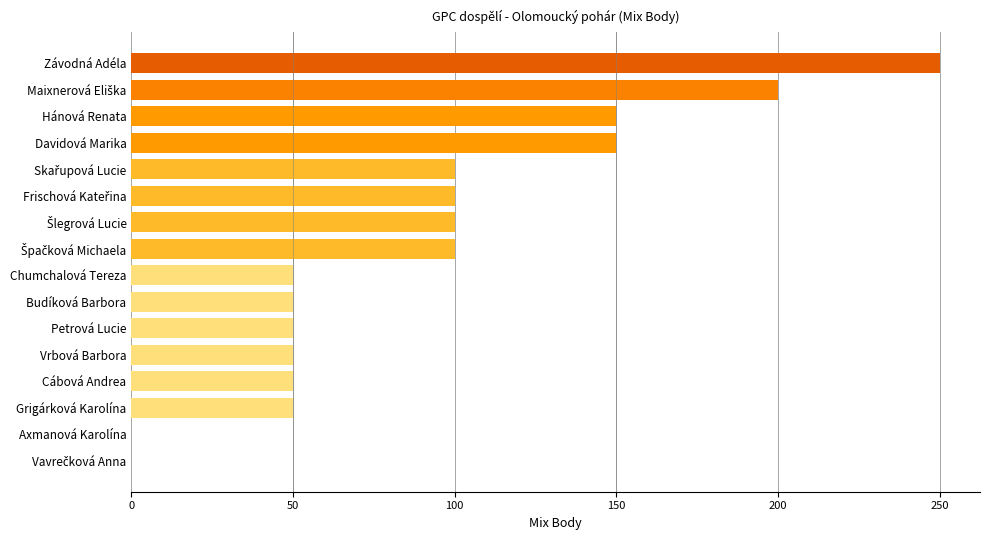

What is the sum of all values?

1450